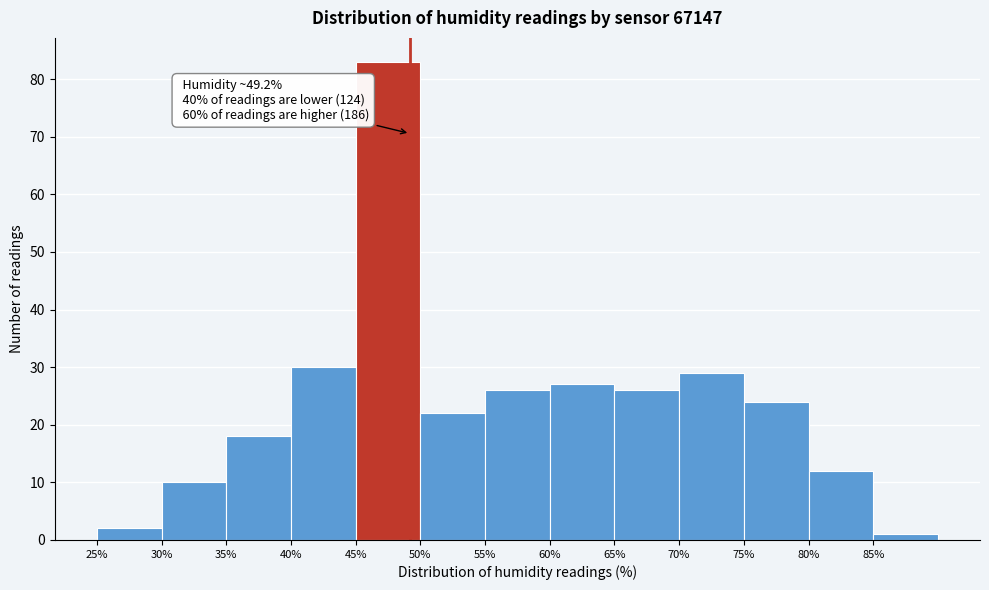

Which range on the x-axis has the tallest bar?

45 to 50